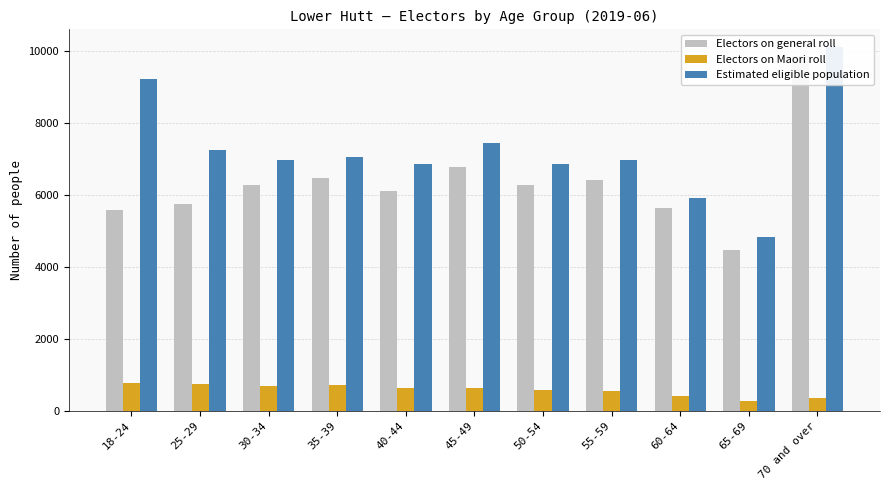

Read the Estimated eligible population value at 35-39, to the nearest 50.

7050